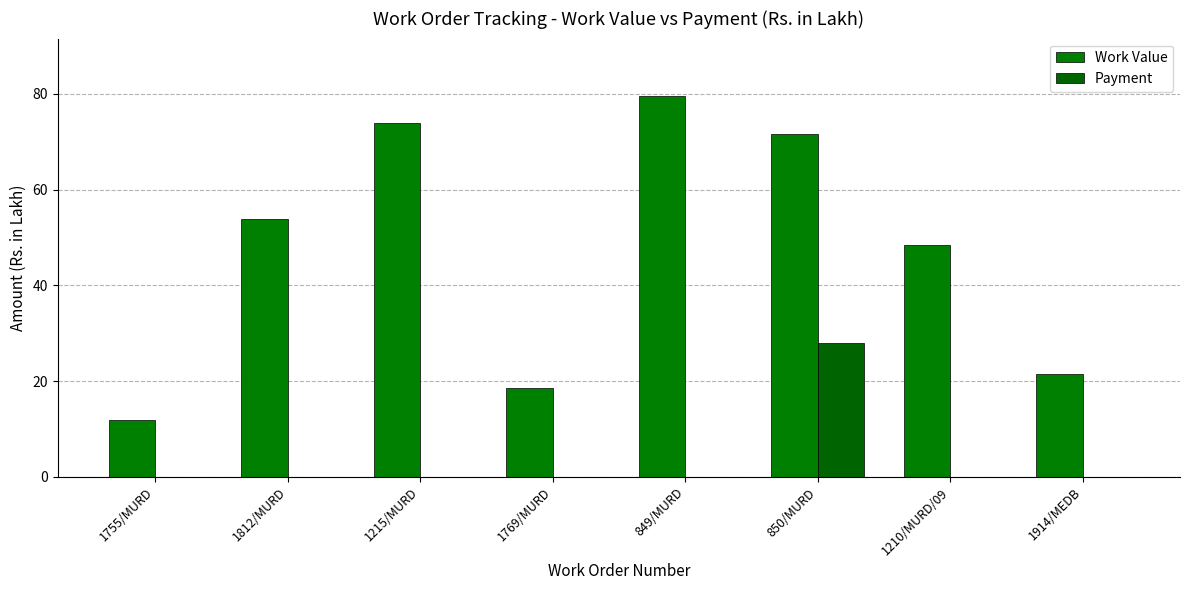

What is the difference between the Work Value values at 849/MURD and 1914/MEDB?

58.2